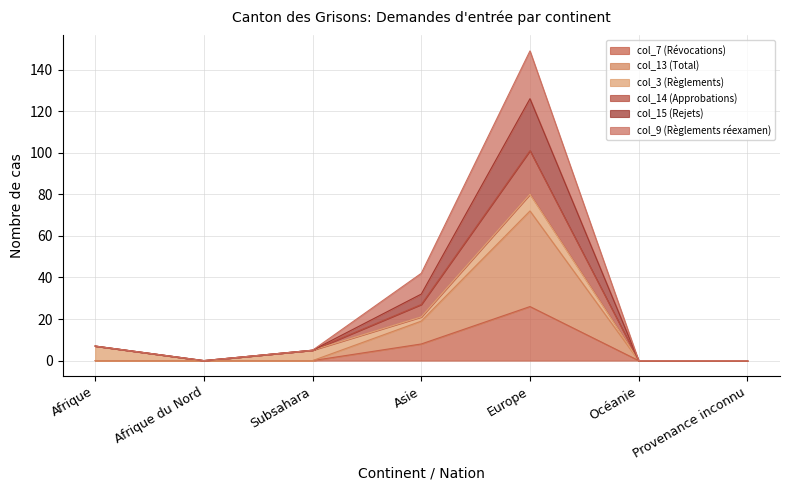

At which category is the sum across all series the highest?

Europe